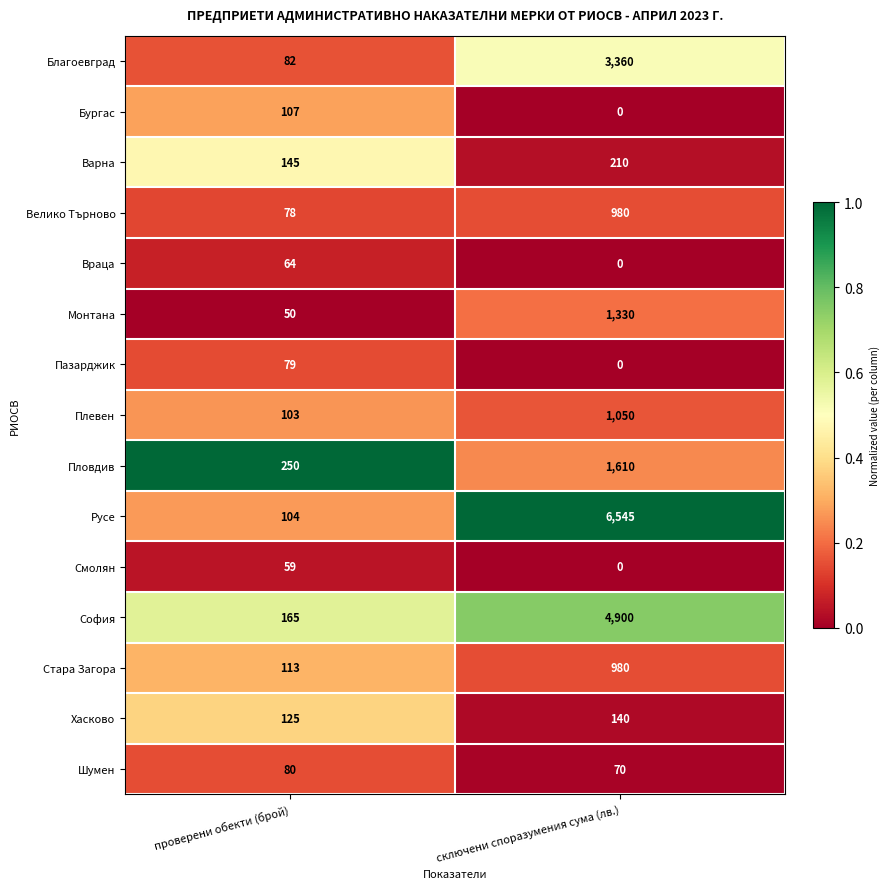

Which category has the highest value across all series?

сключени споразумения сума (лв.)